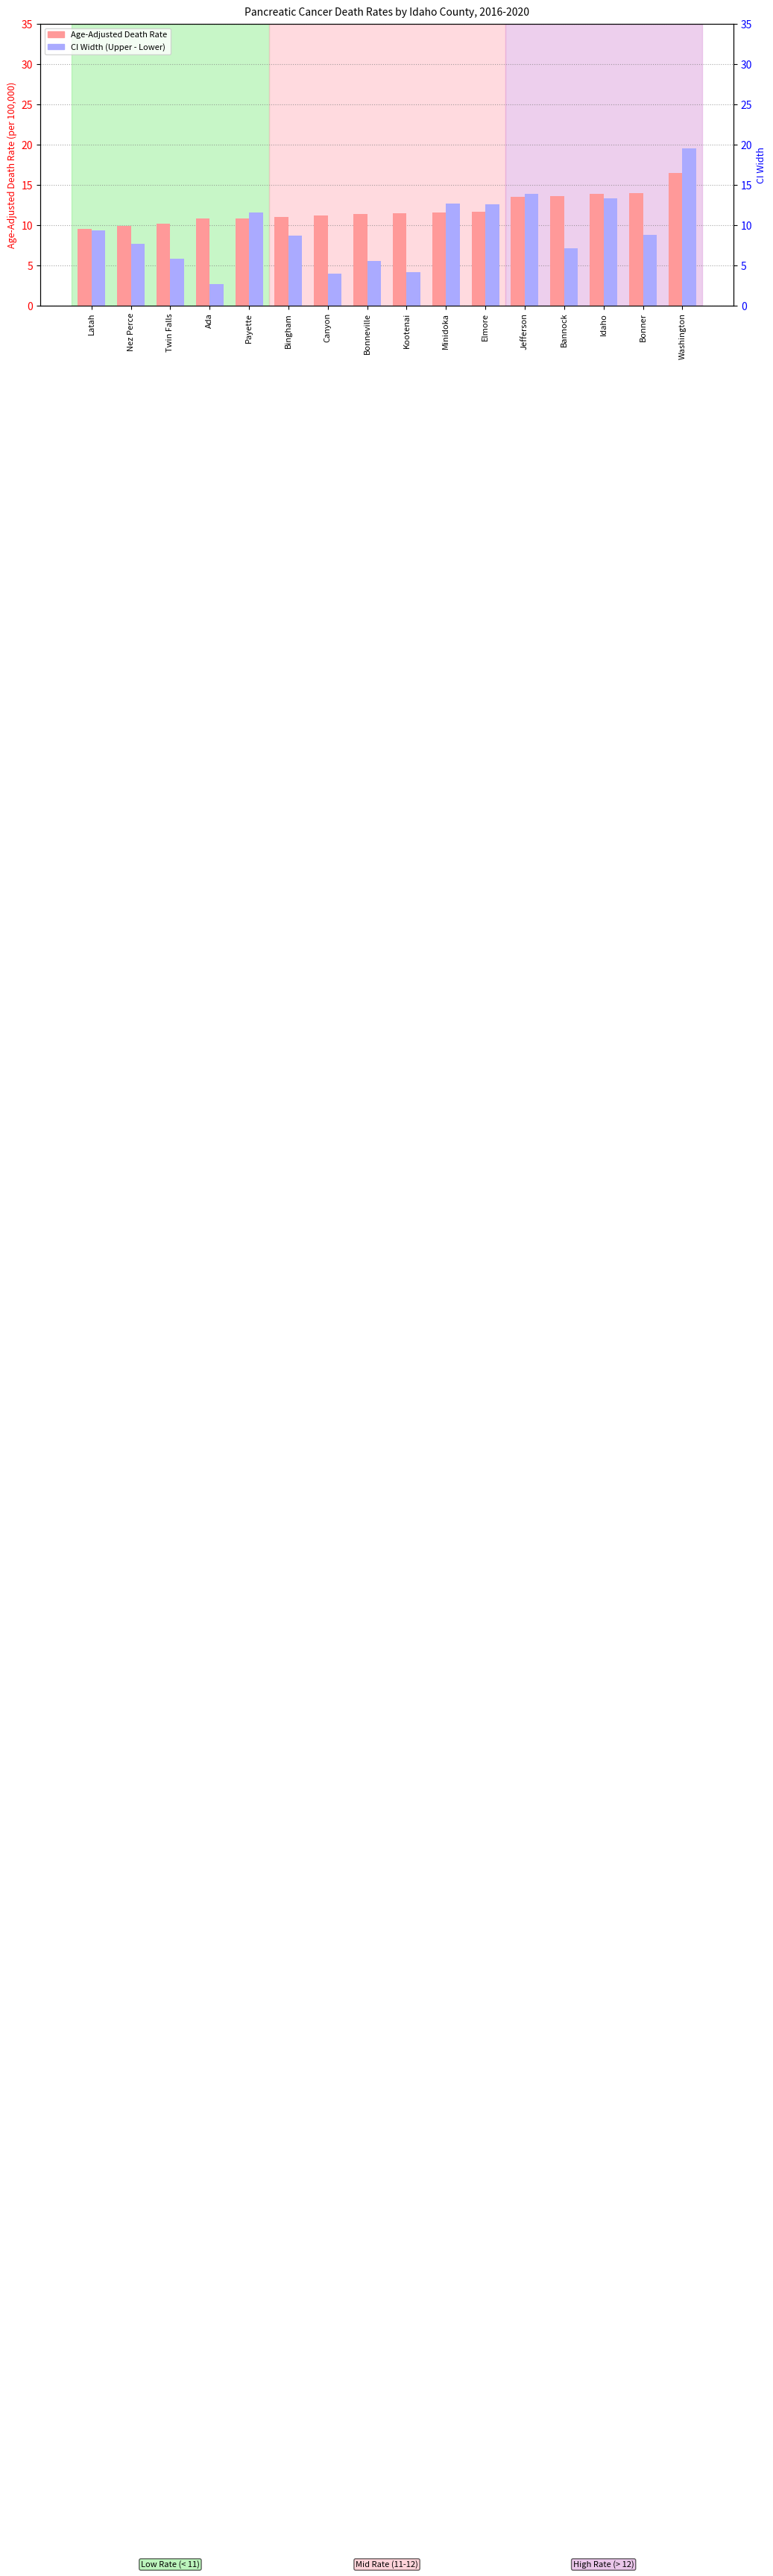

The CI Width (Upper - Lower) series shows 8.7 at Bingham. True or false?

True